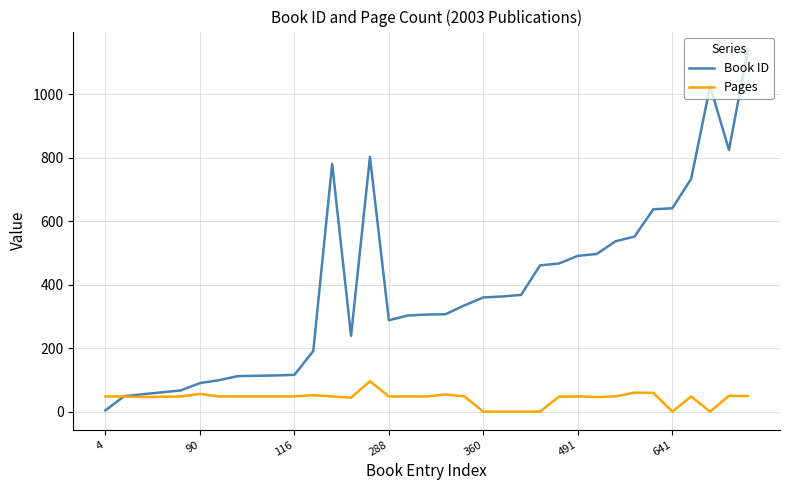

What are all the series names shown in the legend?

Book ID, Pages